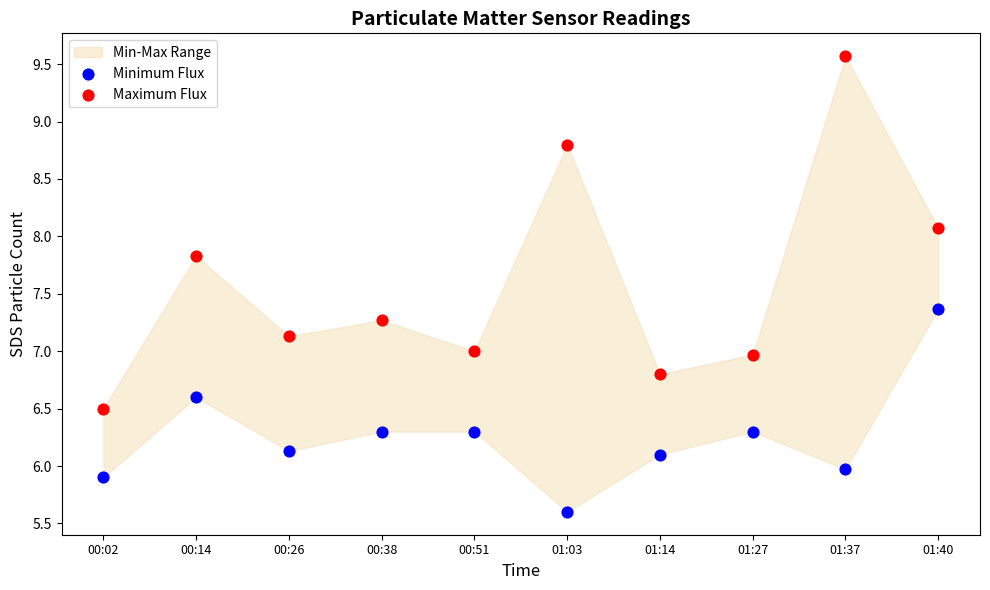

Across all data points, what is the range of Y values (max minus min)?

4.0